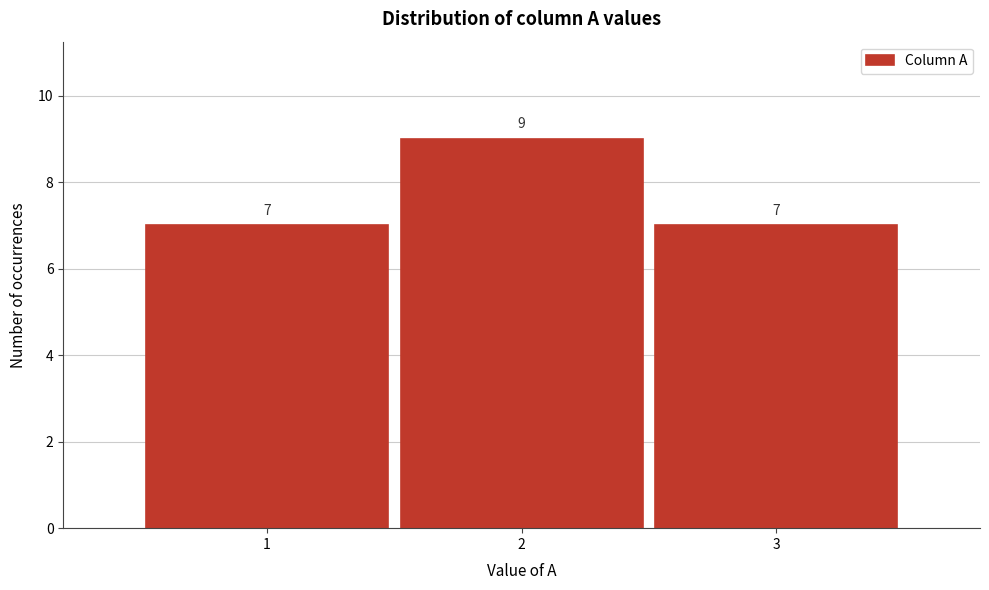

Reading left to right, transcribe this chart: for each bar, give the range it covers on the x-axis and its height.

0.5 to 1.5: 7
1.5 to 2.5: 9
2.5 to 3.5: 7